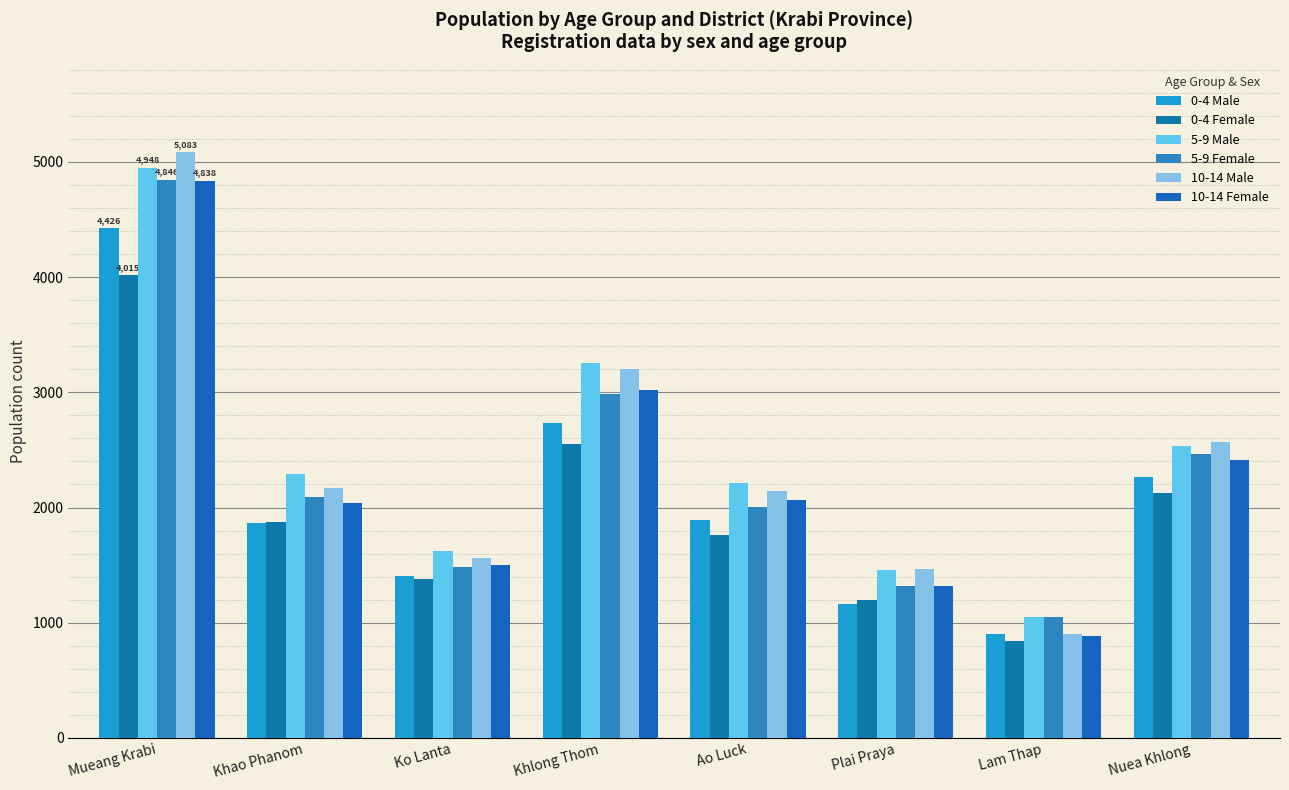

What value does the 0-4 Male series have at Nuea Khlong, to the nearest 100?

2300